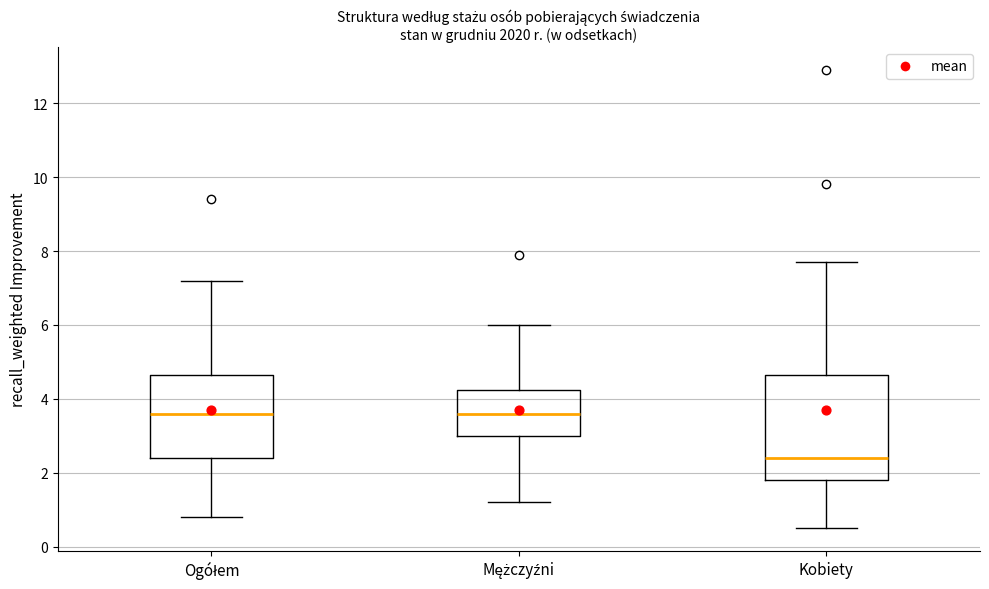

Reading left to right, read every box against the y-axis: the position of its median line, the range the box covers, and the ends of its whiskers. The values are not printed on the chart, so give them approximately, as read against the axis.

Ogółem: median 3.6, box 2.4 to 4.6, whiskers 0.8 to 7.2
Mężczyźni: median 3.6, box 3.0 to 4.2, whiskers 1.2 to 6.0
Kobiety: median 2.4, box 1.8 to 4.6, whiskers 0.6 to 7.8